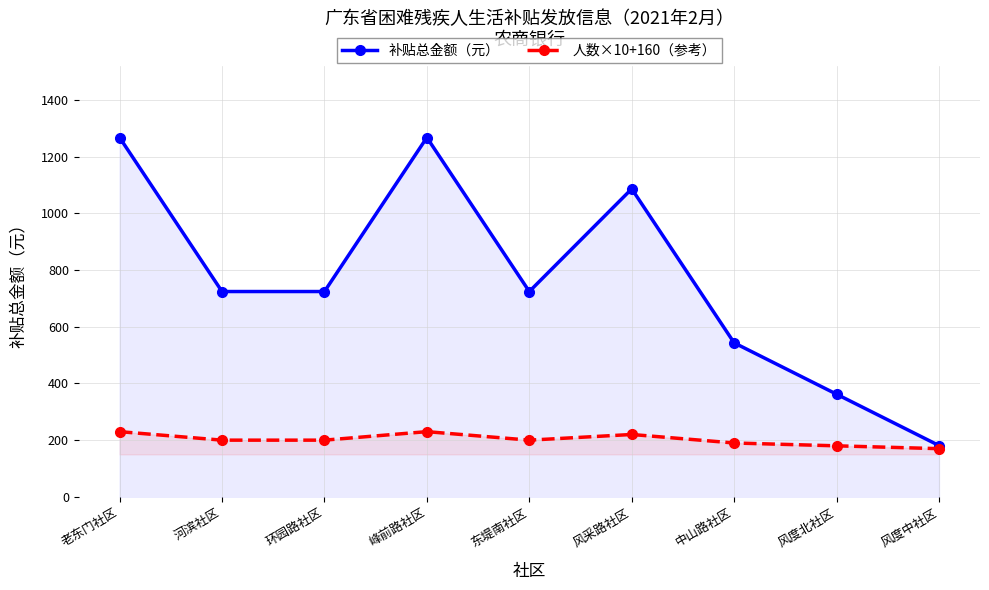

Which series has the widest spread of values?

补贴总金额（元）